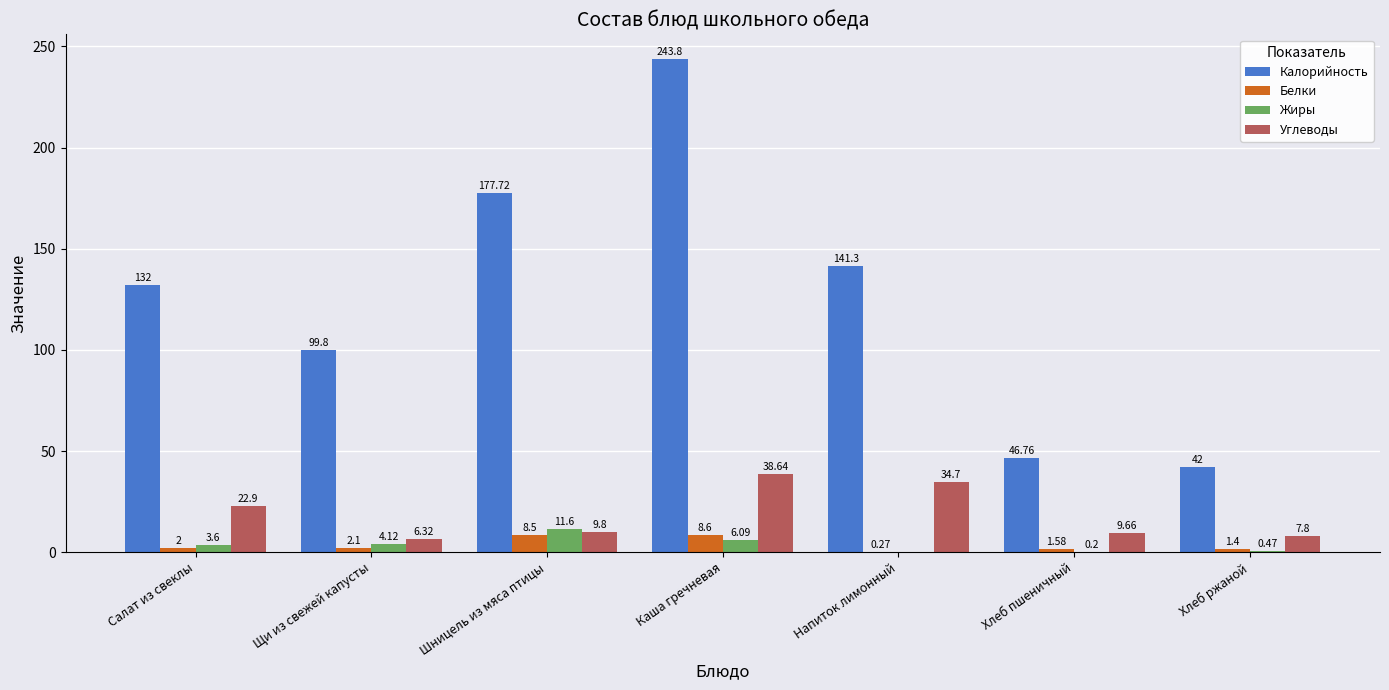

Which category has the highest value across all series?

Каша гречневая